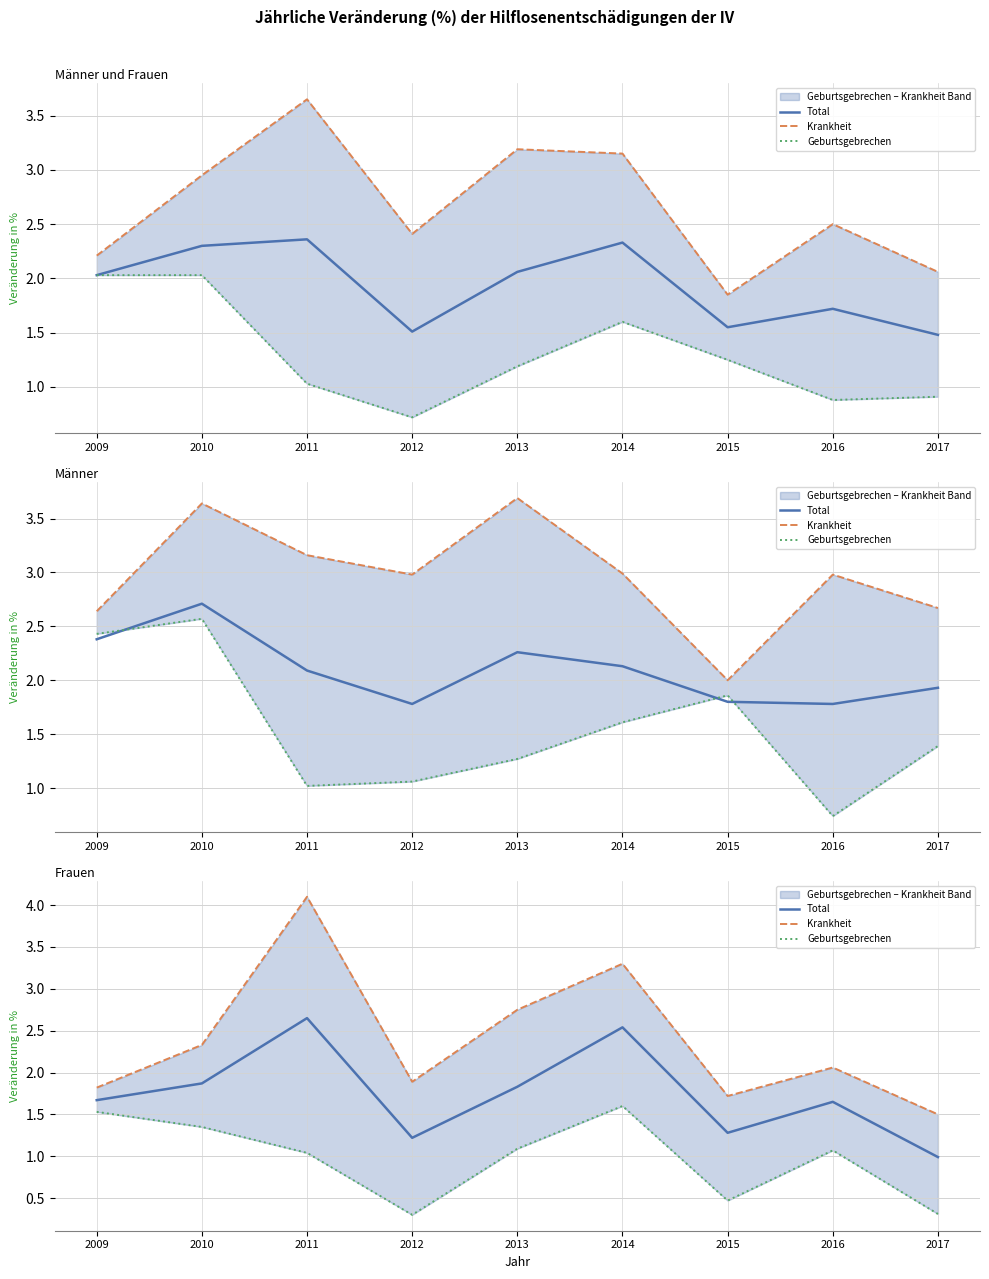

What are all the series names shown in the legend?

Total, Krankheit, Geburtsgebrechen